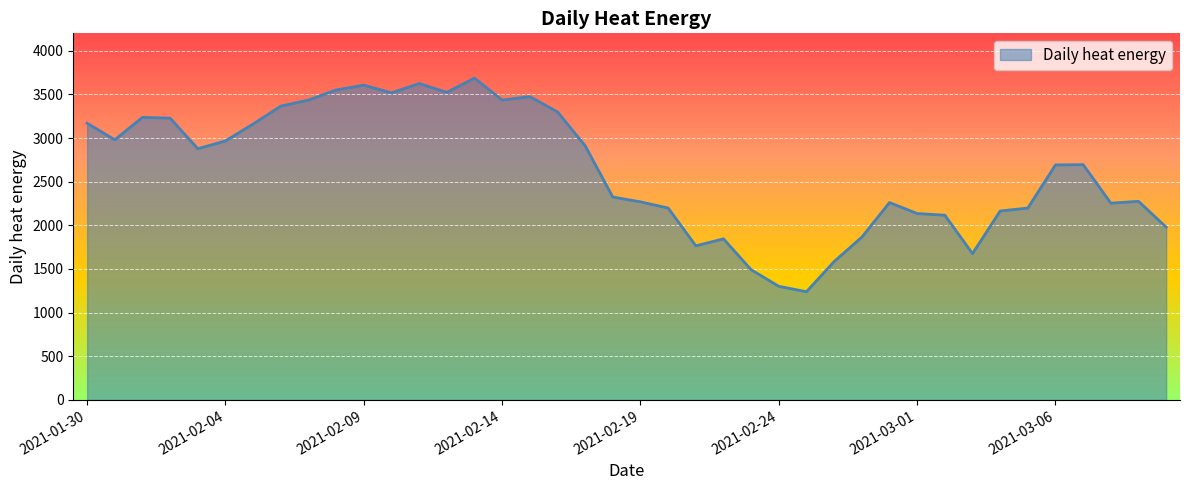

What is the difference between the maximum and minimum values?

2448